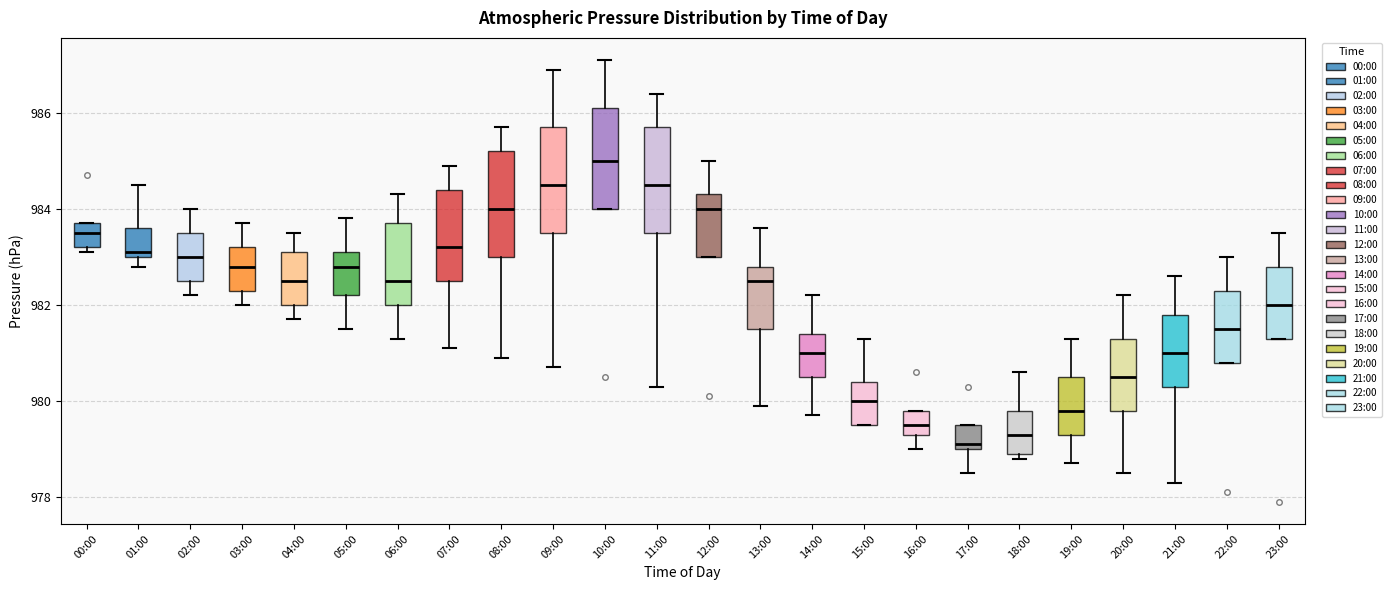

Reading left to right, transcribe this box plot: for each box, give where its median line is, the range the box spans, and where its two whiskers end, as read against the y-axis. The values are not printed on the chart, so give them approximately, as read against the axis.

00:00: median 983.6, box 983.2 to 983.8, whiskers 983.2 (just below the box's lower edge) to 983.8
01:00: median 983.2, box 983.0 to 983.6, whiskers 982.8 to 984.6
02:00: median 983.0, box 982.6 to 983.6, whiskers 982.2 to 984.0
03:00: median 982.8, box 982.4 to 983.2, whiskers 982.0 to 983.8
04:00: median 982.6, box 982.0 to 983.2, whiskers 981.8 to 983.6
05:00: median 982.8, box 982.2 to 983.2, whiskers 981.6 to 983.8
06:00: median 982.6, box 982.0 to 983.8, whiskers 981.4 to 984.4
07:00: median 983.2, box 982.6 to 984.4, whiskers 981.2 to 985.0
08:00: median 984.0, box 983.0 to 985.2, whiskers 981.0 to 985.8
09:00: median 984.6, box 983.6 to 985.8, whiskers 980.8 to 987.0
10:00: median 985.0, box 984.0 to 986.2, whiskers 984.0 to 987.2
11:00: median 984.6, box 983.6 to 985.8, whiskers 980.4 to 986.4
12:00: median 984.0, box 983.0 to 984.4, whiskers 983.0 to 985.0
13:00: median 982.6, box 981.6 to 982.8, whiskers 980.0 to 983.6
14:00: median 981.0, box 980.6 to 981.4, whiskers 979.8 to 982.2
15:00: median 980.0, box 979.6 to 980.4, whiskers 979.6 to 981.4
16:00: median 979.6, box 979.4 to 979.8, whiskers 979.0 to 979.8
17:00: median 979.2, box 979.0 to 979.6, whiskers 978.6 to 979.6
18:00: median 979.4, box 979.0 to 979.8, whiskers 978.8 to 980.6
19:00: median 979.8, box 979.4 to 980.6, whiskers 978.8 to 981.4
20:00: median 980.6, box 979.8 to 981.4, whiskers 978.6 to 982.2
21:00: median 981.0, box 980.4 to 981.8, whiskers 978.4 to 982.6
22:00: median 981.6, box 980.8 to 982.4, whiskers 980.8 to 983.0
23:00: median 982.0, box 981.4 to 982.8, whiskers 981.4 to 983.6